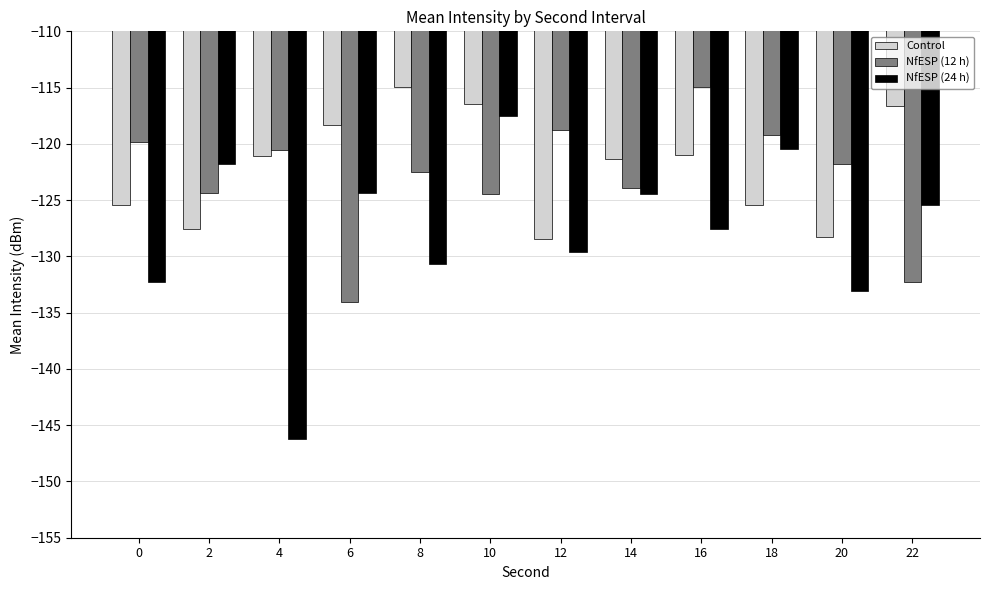

True or false: NfESP (12 h) has a value of -175.1 at 0.

False